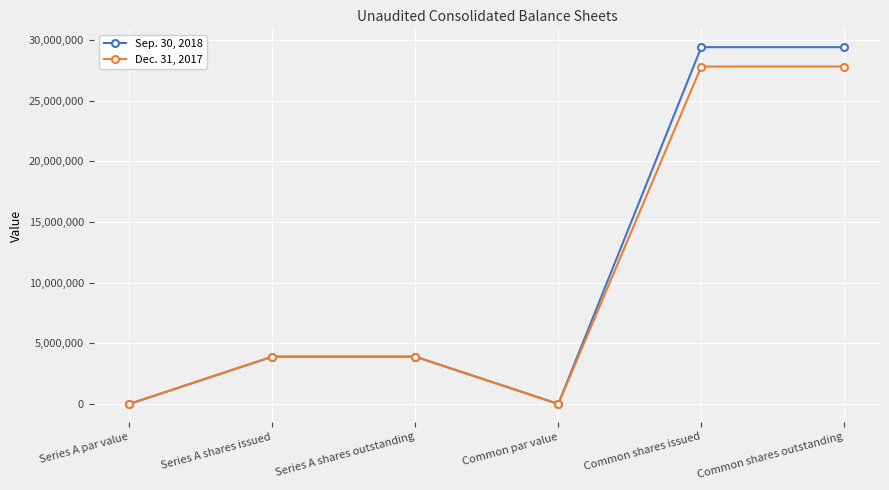

Which series changed the most between Series A shares outstanding and Common shares outstanding?

Sep. 30, 2018